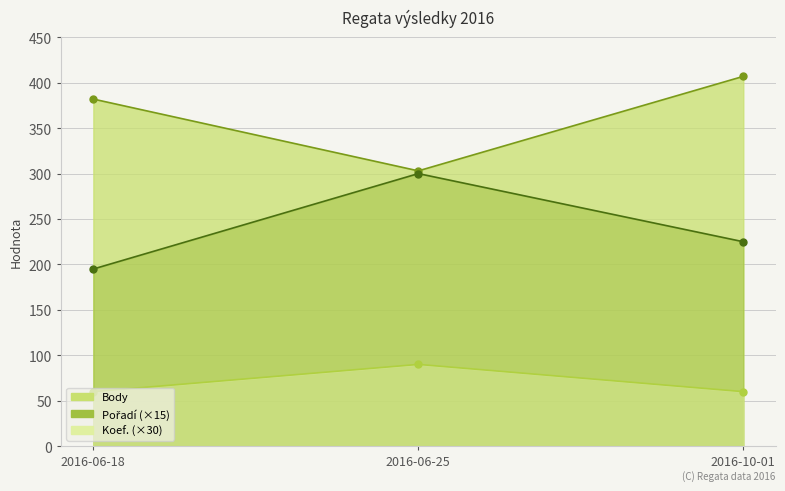

At which category is the sum across all series the highest?

2016-06-25